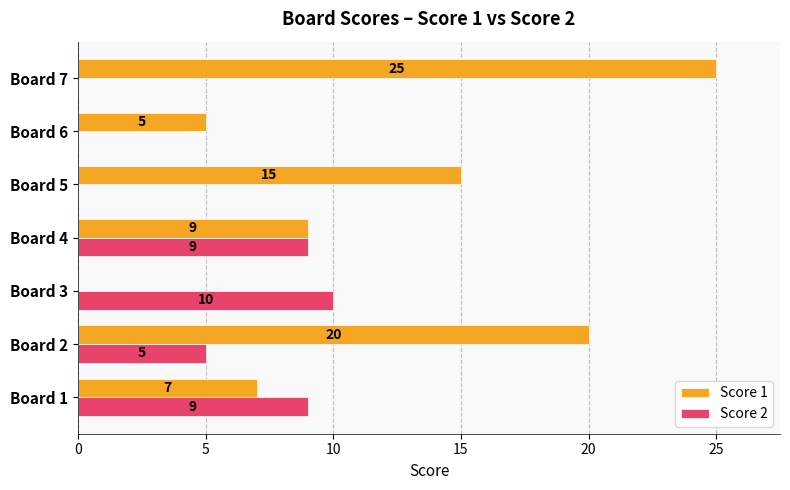

What are all the series names shown in the legend?

Score 1, Score 2